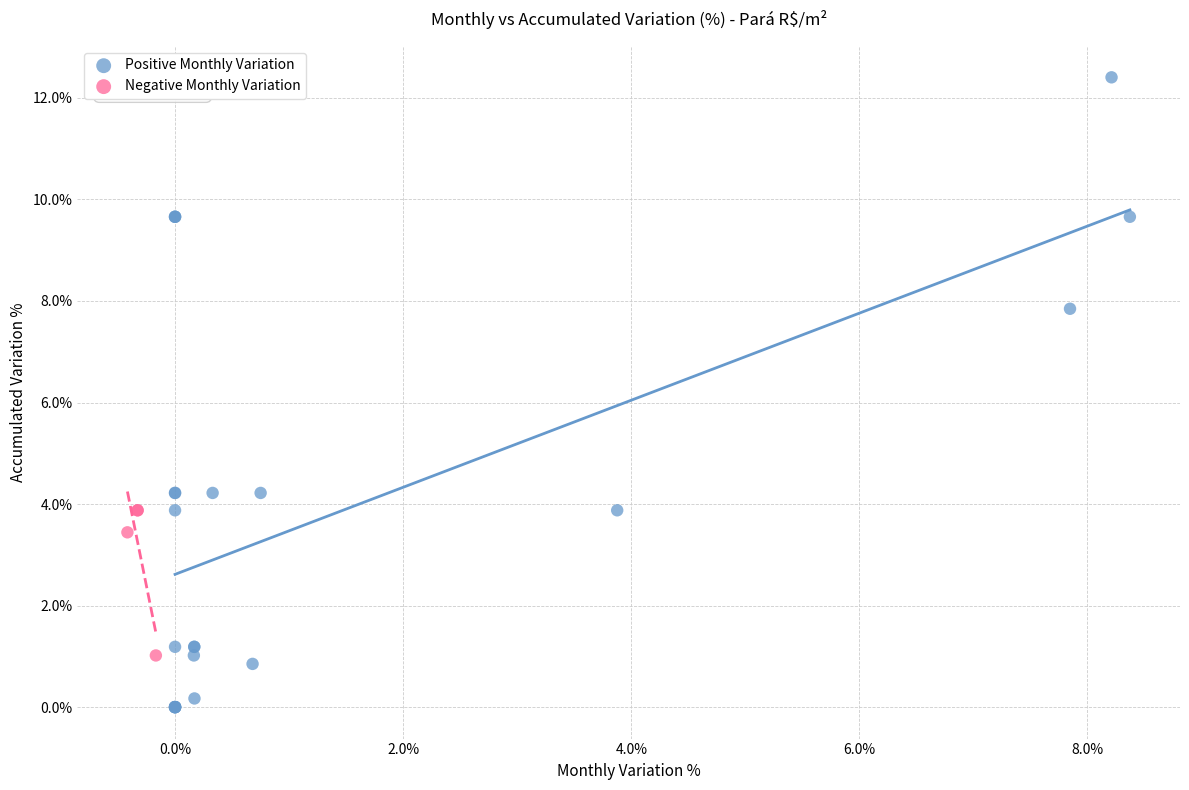

Which series contains the lowest Y value?

Positive Monthly Variation